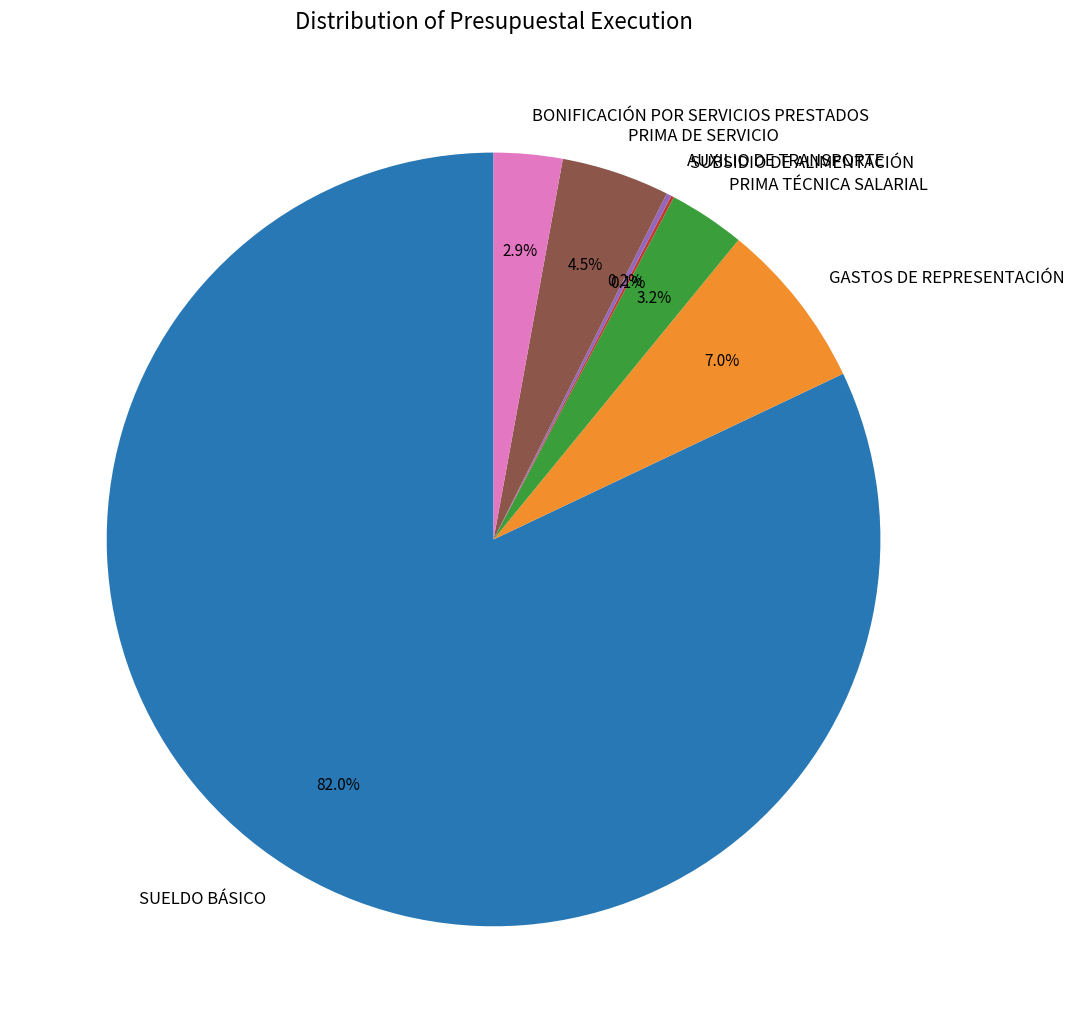

Between PRIMA DE SERVICIO and BONIFICACIÓN POR SERVICIOS PRESTADOS, which is larger?

PRIMA DE SERVICIO